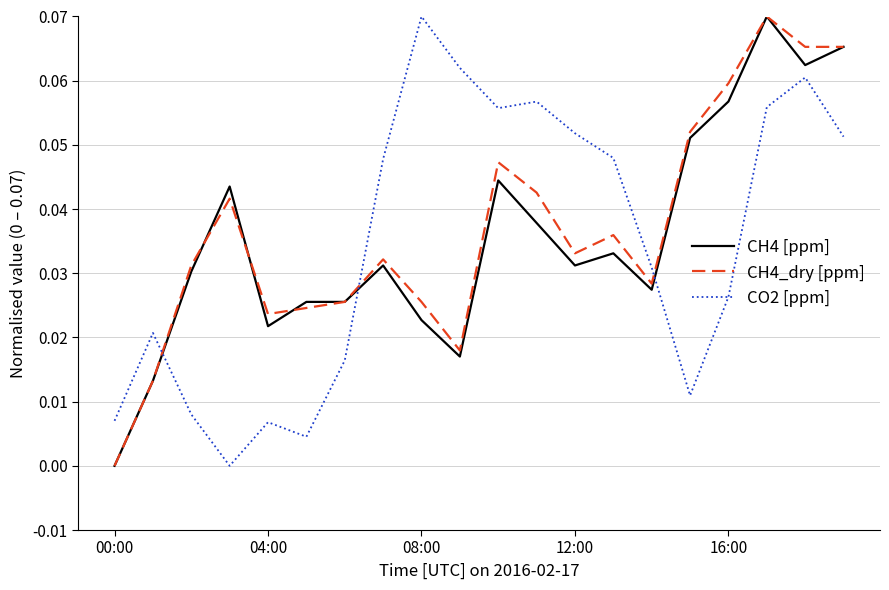

How many distinct data groups are displayed?

3